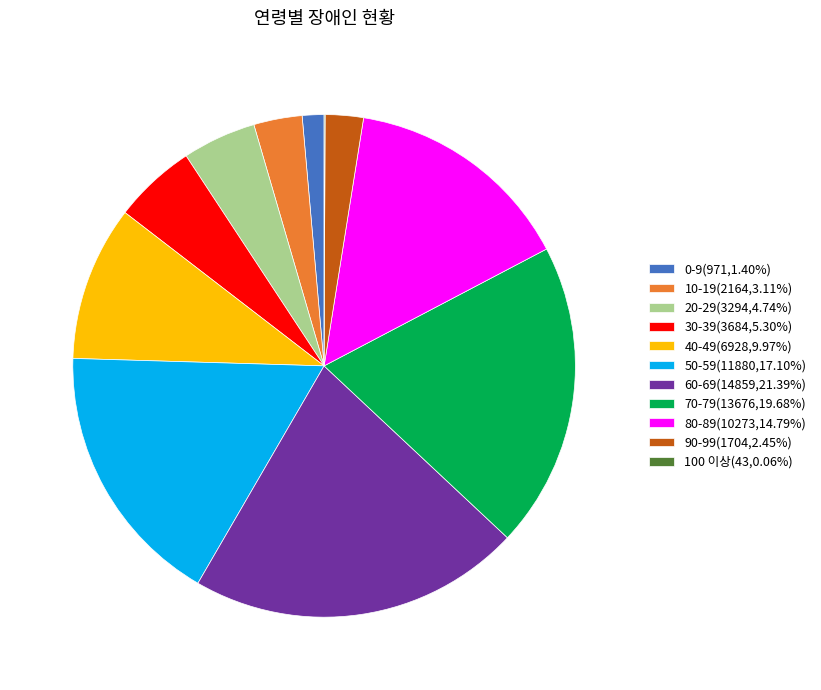

Approximately how many times larger is the value at 90-99(1704,2.45%) compared to 10-19(2164,3.11%)?

0.8